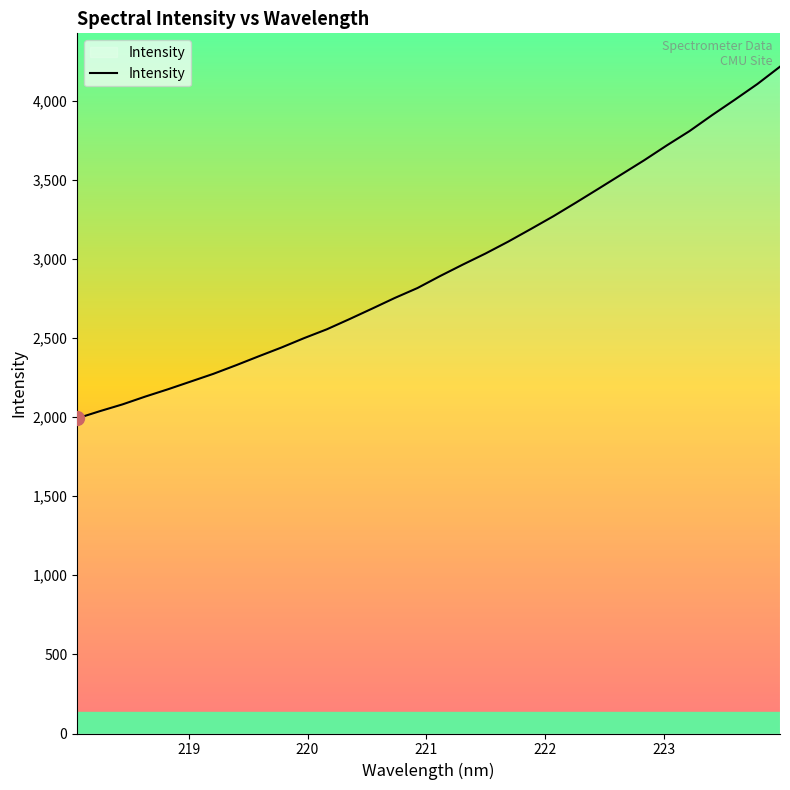

How many lines are shown in the chart?

1